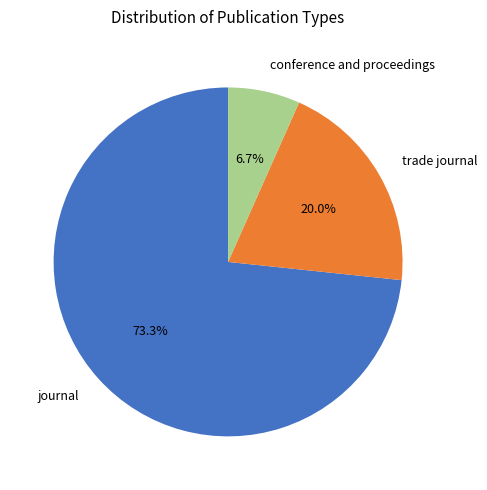

Which slice is the largest?

journal